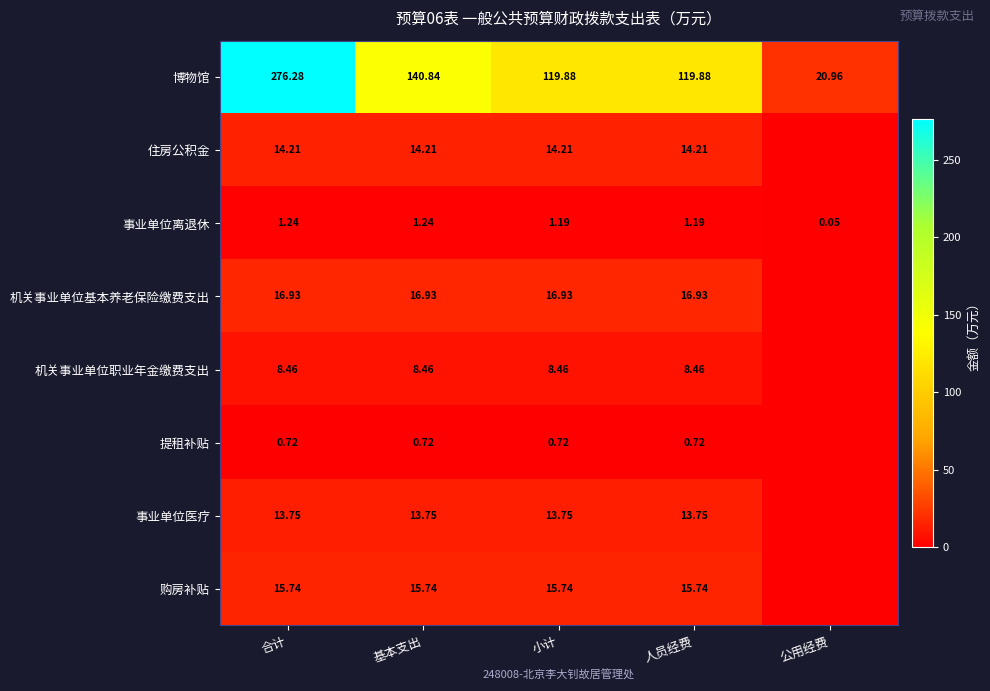

At which label is 事业单位离退休 closest to 0?

公用经费